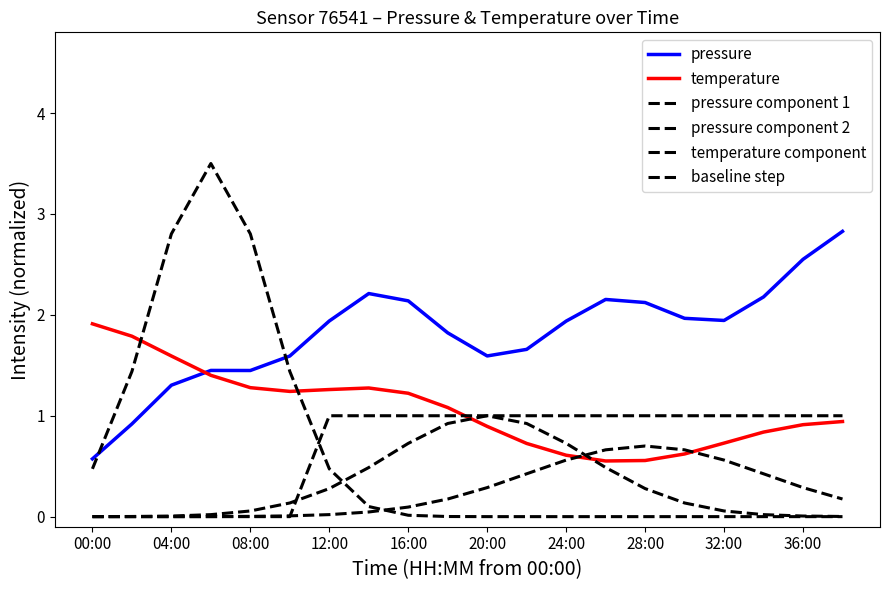

Where is pressure component 1 nearest to the value 1?

04:00